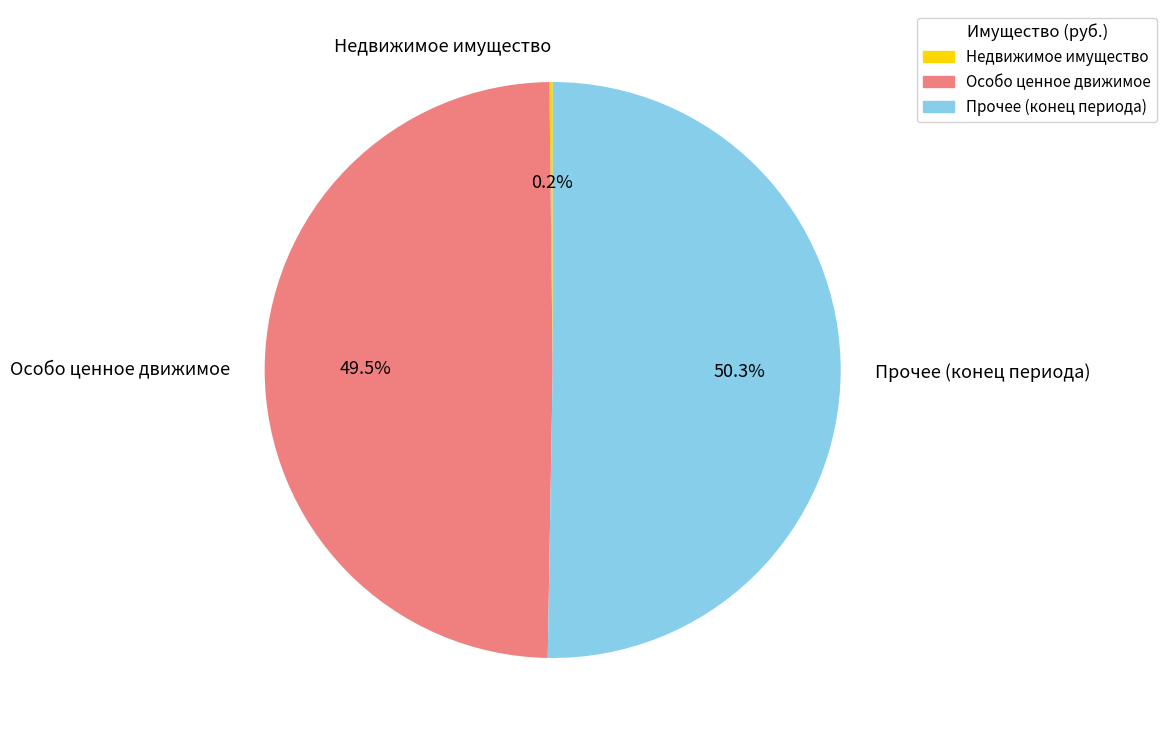

Which slice is the largest?

Прочее (конец периода)